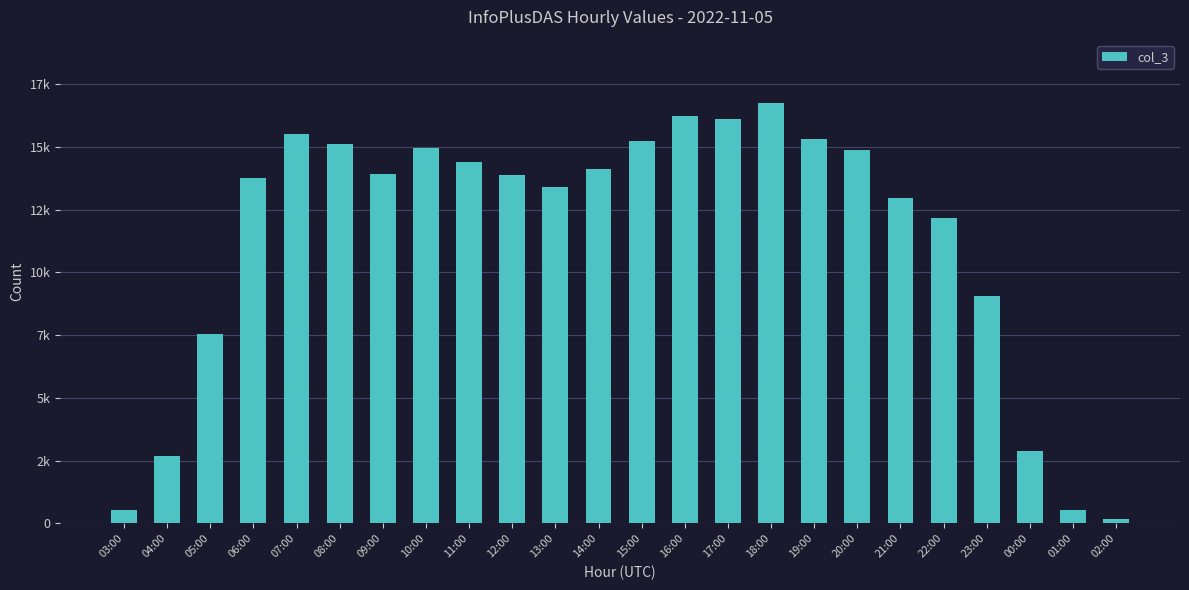

Does the chart contain any negative values?

No